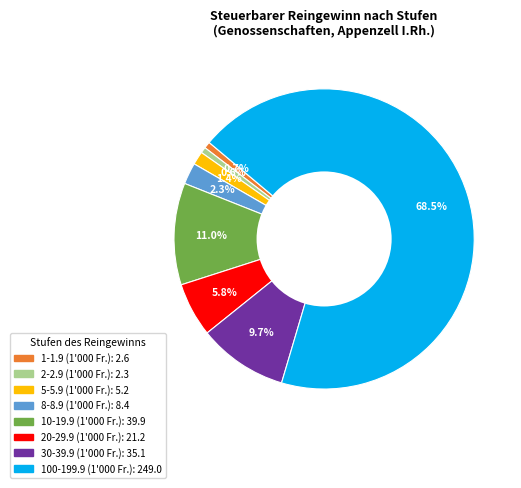

Does any single category account for the majority?

Yes